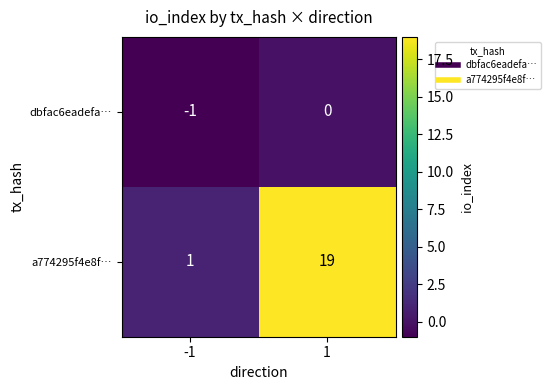

Is it true that a774295f4e8f… equals 0 at -1?

False